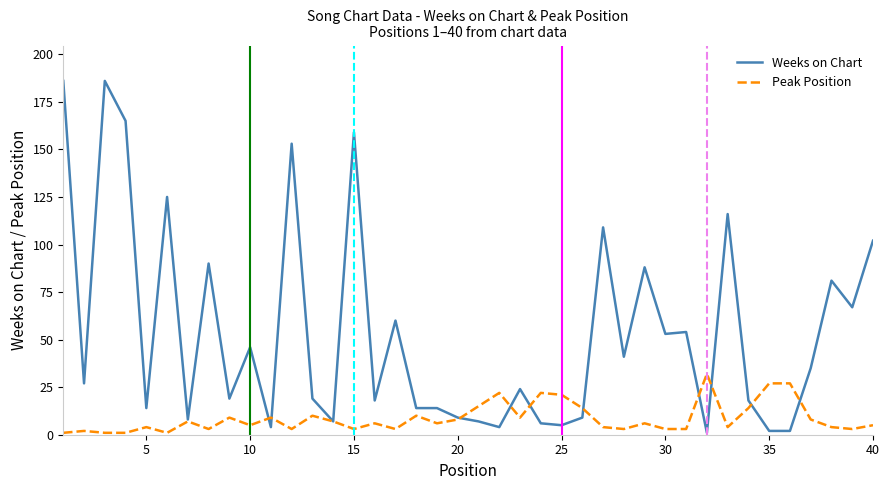

Rank the series by their maximum value, from highest to lowest.

Weeks on Chart, Peak Position